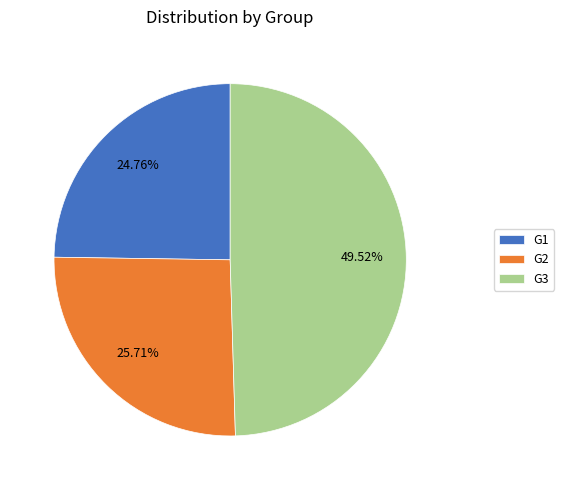

Combined, do G1 and G3 account for over 50%?

Yes